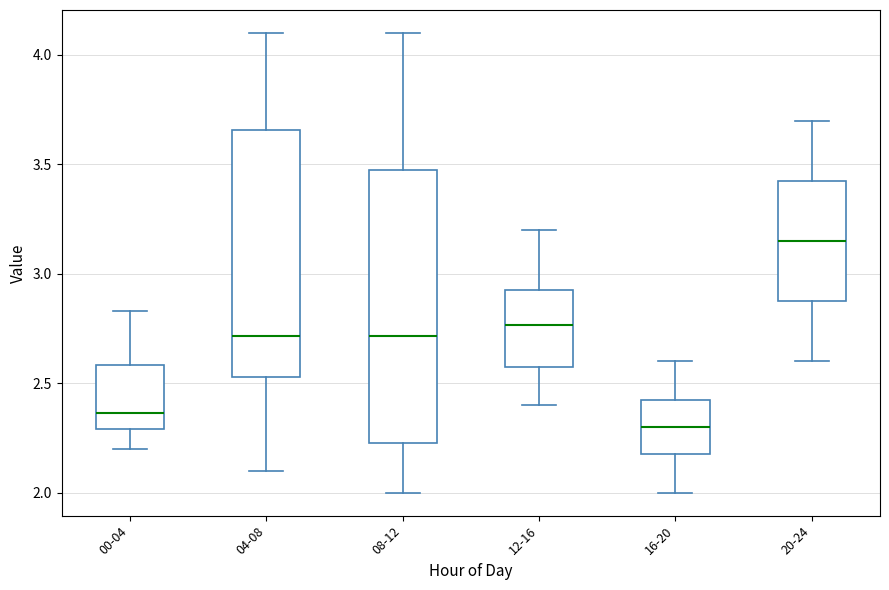

Which box's median line is the lowest?

16-20